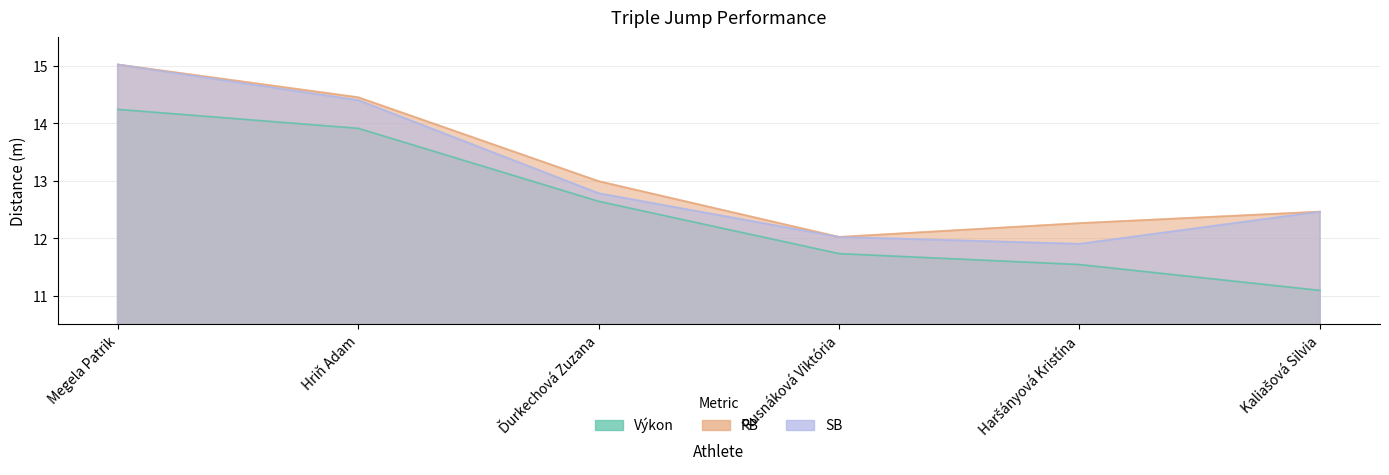

Reading right to left, transcribe all the data shown in this chart.

Výkon: Kaliašová Silvia=11.1	Haršányová Kristína=11.5	Rusnáková Viktória=11.7	Ďurkechová Zuzana=12.6	Hriň Adam=13.9	Megela Patrik=14.2
PB: Kaliašová Silvia=12.5	Haršányová Kristína=12.3	Rusnáková Viktória=12.0	Ďurkechová Zuzana=13.0	Hriň Adam=14.4	Megela Patrik=15.0
SB: Kaliašová Silvia=12.5	Haršányová Kristína=11.9	Rusnáková Viktória=12.0	Ďurkechová Zuzana=12.8	Hriň Adam=14.4	Megela Patrik=15.0